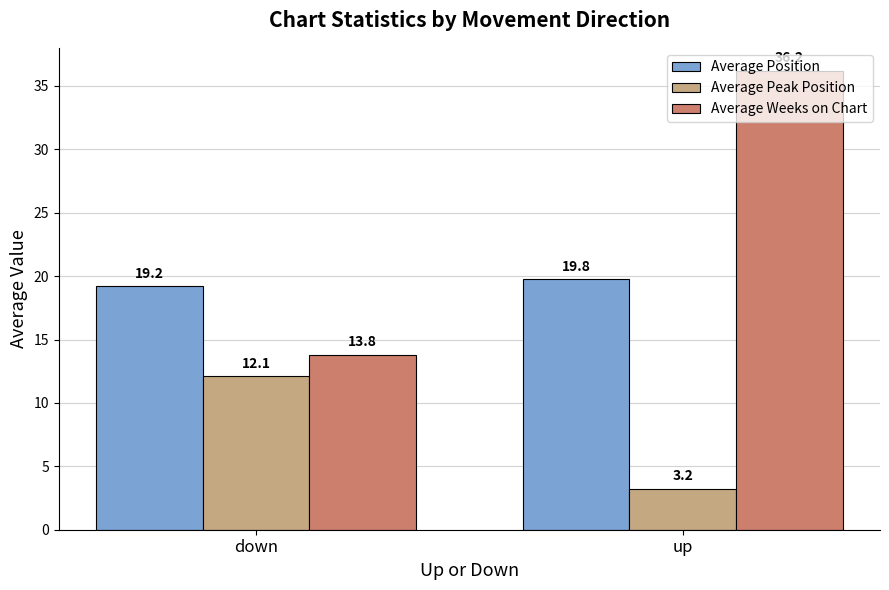

At how many categories does at least one series exceed 30?

1